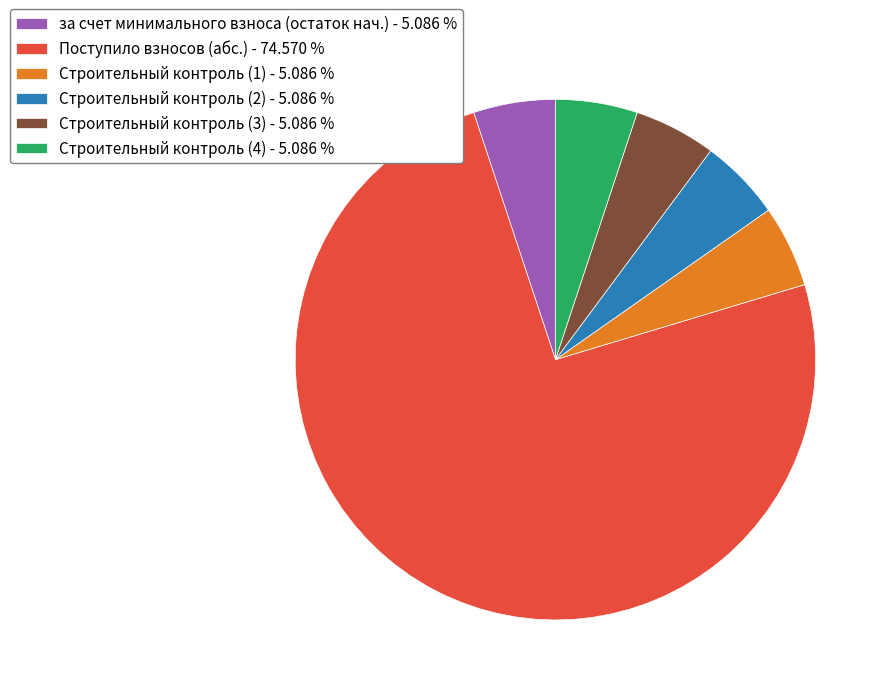

Which category accounts for the majority?

Поступило взносов (абс.) - 74.570 %